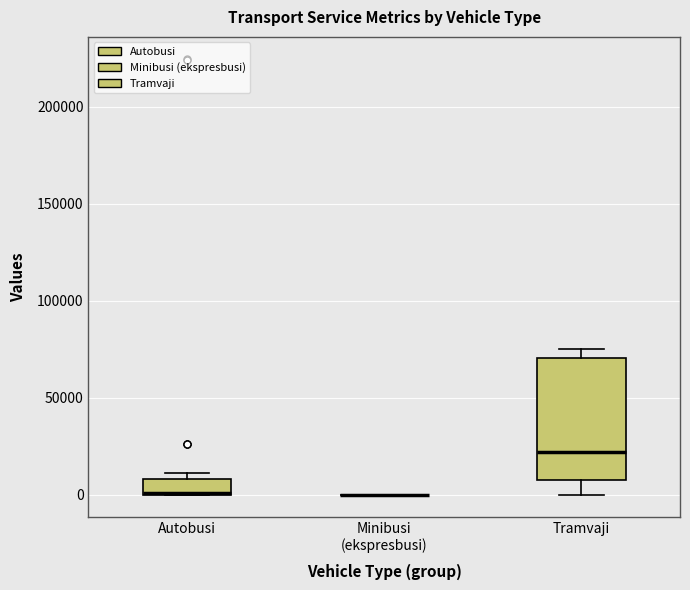

Where is the upper edge of the box for Autobusi on the y-axis? The values are not printed on the chart, so give them approximately, as read against the axis.

10000